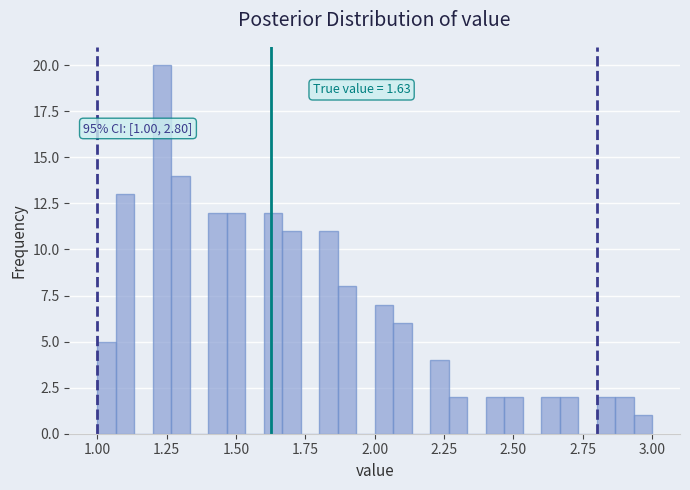

Around what value on the x-axis is the tallest bar? Give the approximate position of its centre, as read against the axis.

1.25